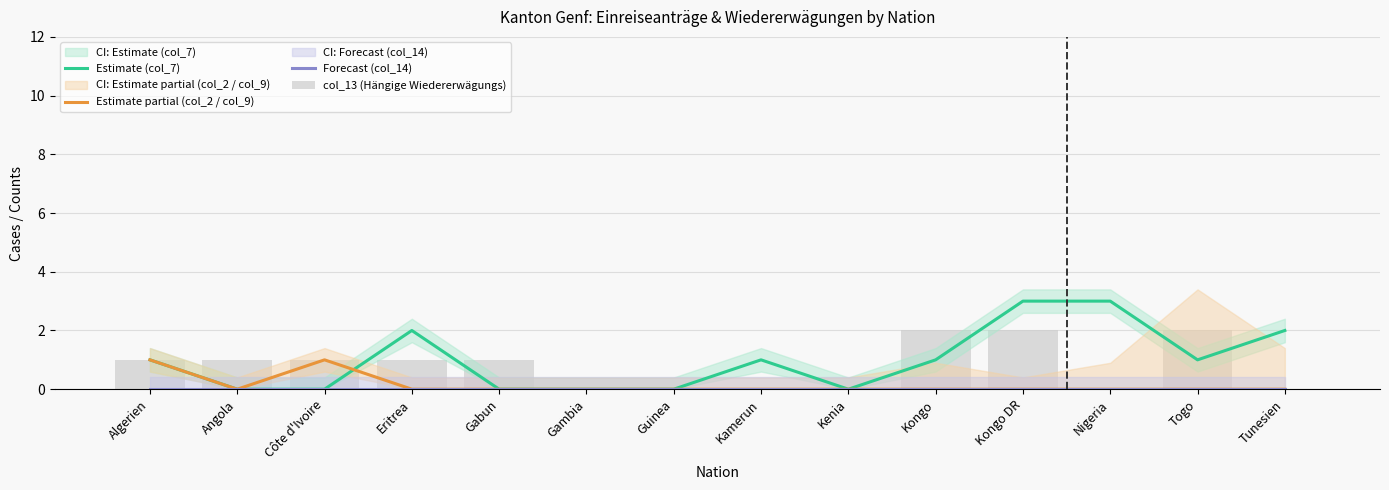

What are all the series names shown in the legend?

Estimate (col_7), Estimate partial (col_2 / col_9), Forecast (col_14), col_13 (Hängige Wiedererwägungs)